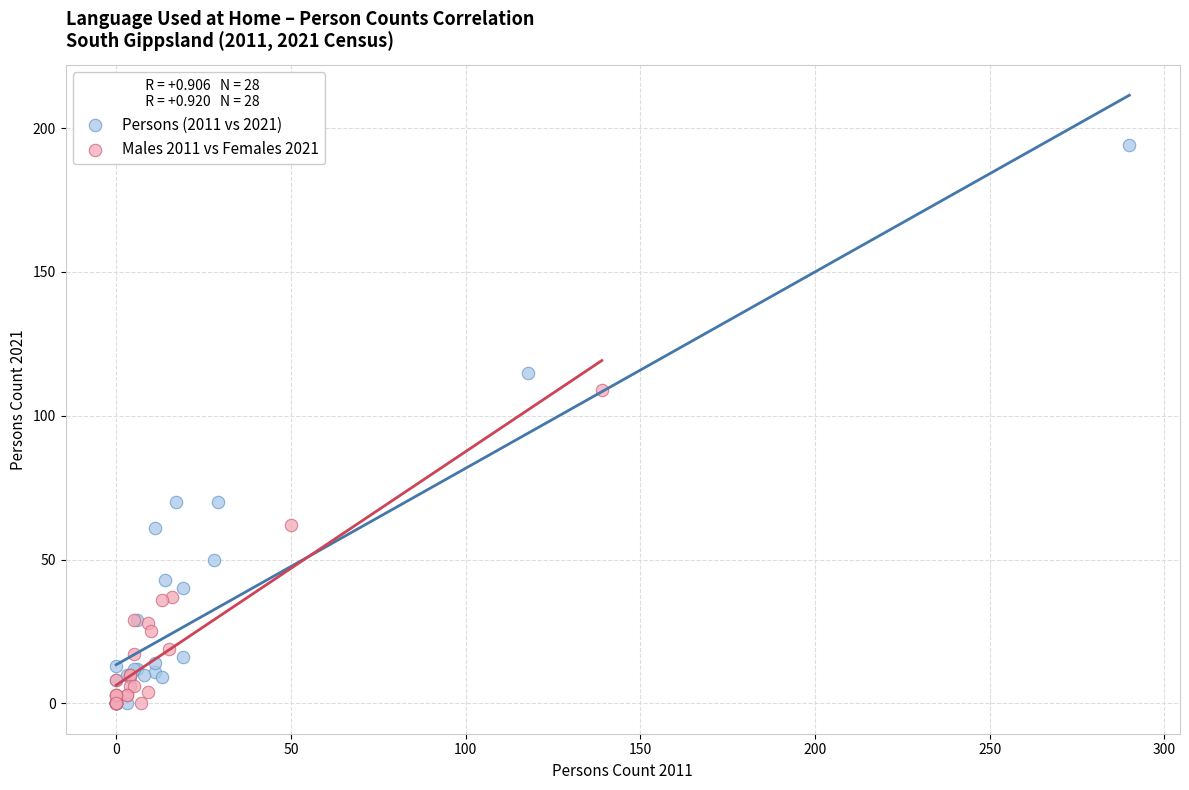

What are all the series names shown in the legend?

Persons (2011 vs 2021), Males 2011 vs Females 2021